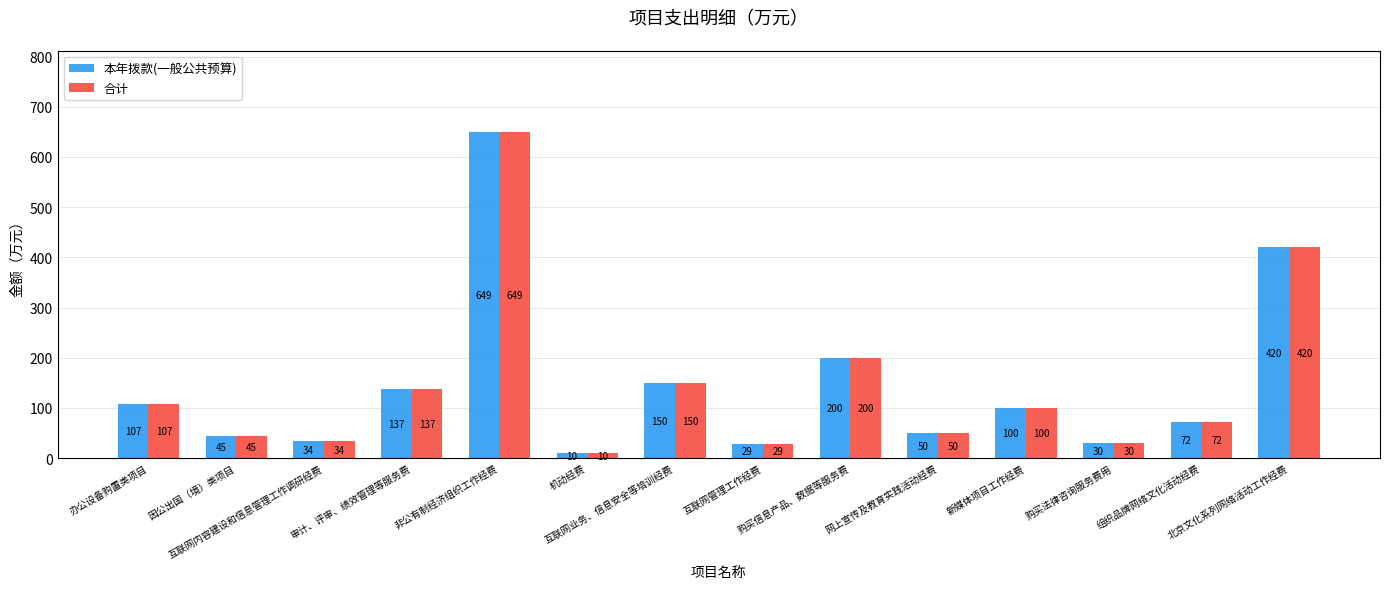

Is the value of 合计 at 购买信息产品、数据等服务费 greater than the value of 本年拨款(一般公共预算) at 办公设备购置类项目?

Yes